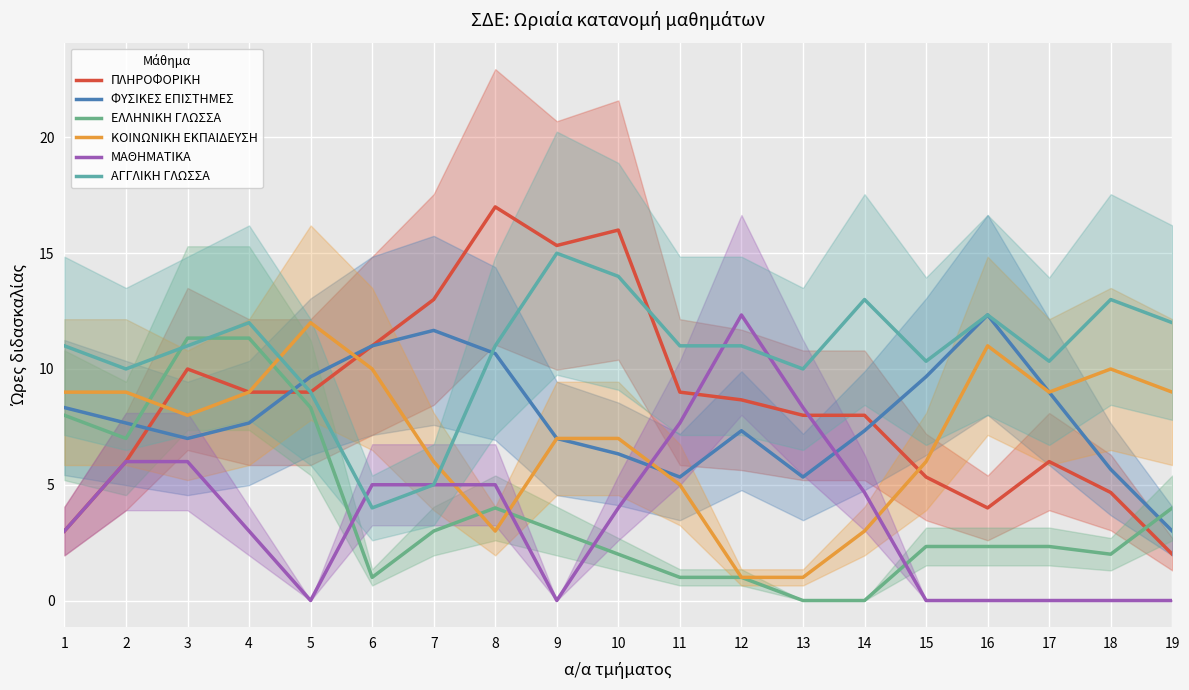

The ΠΛΗΡΟΦΟΡΙΚΗ series shows 6.3 at 18. True or false?

False